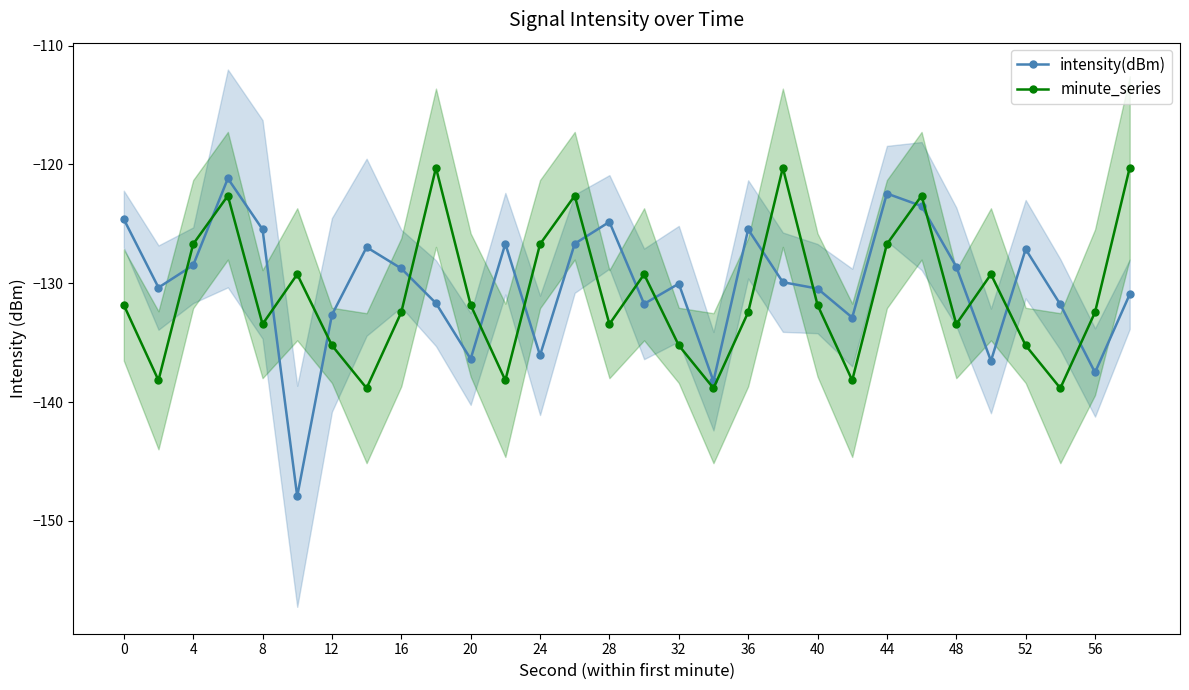

True or false: intensity(dBm) has a value of -124.6 at 0.

True